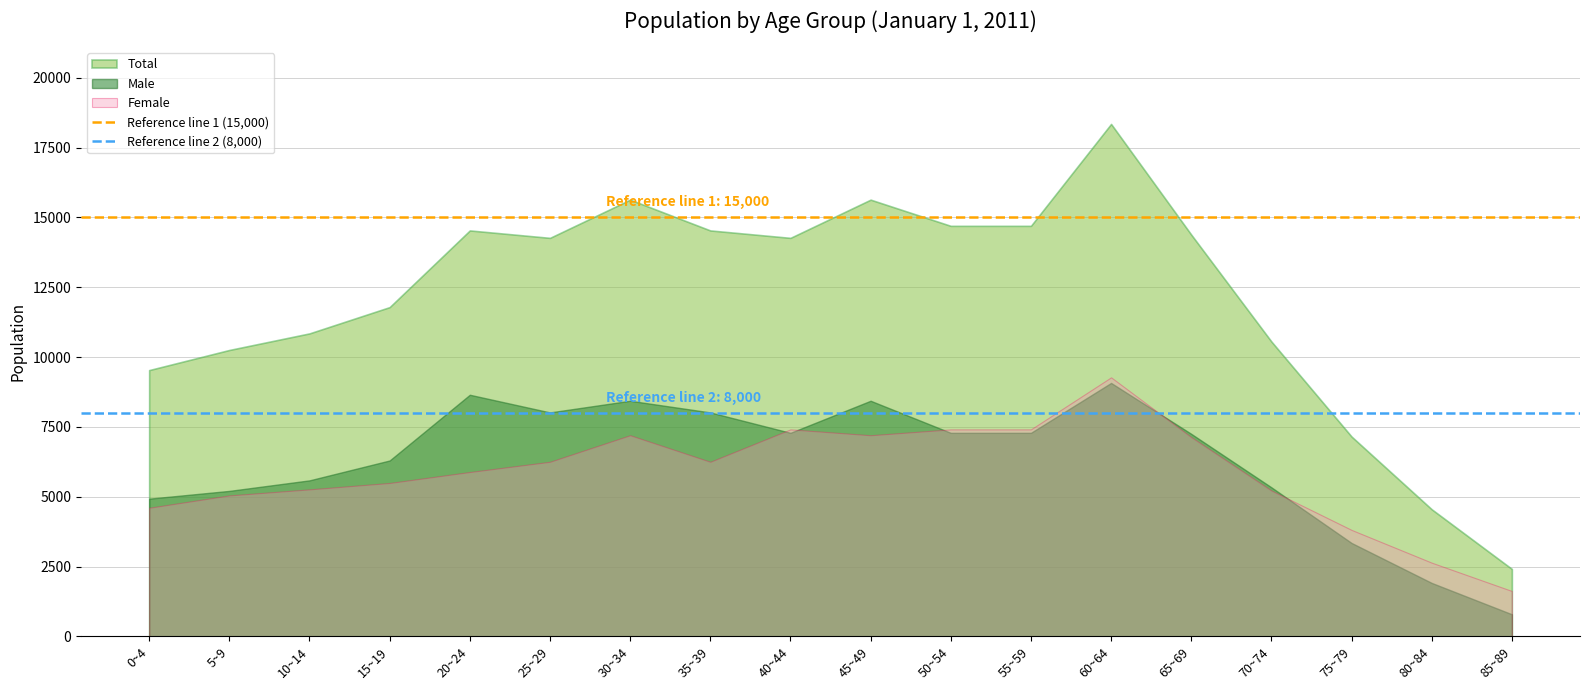

Is it true that Reference line 1 (15,000) equals 22340 at 0~4?

False